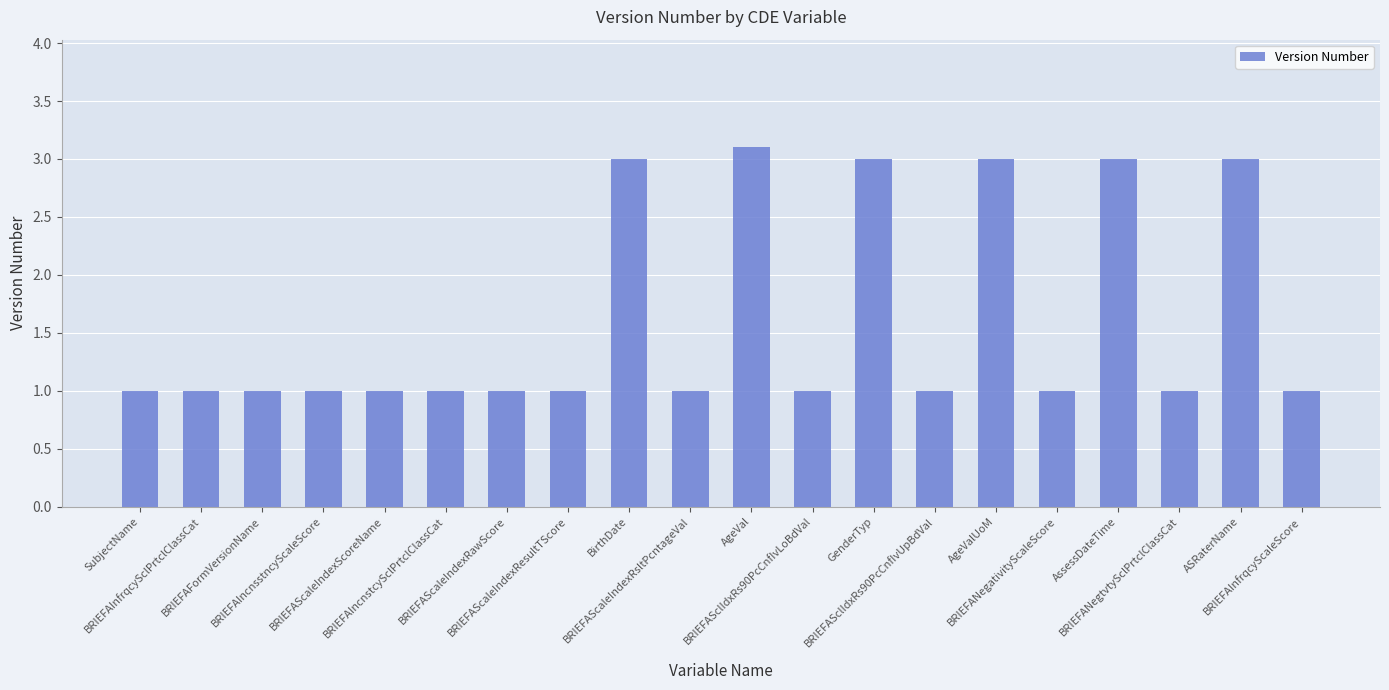

What is the greatest value displayed?

3.1